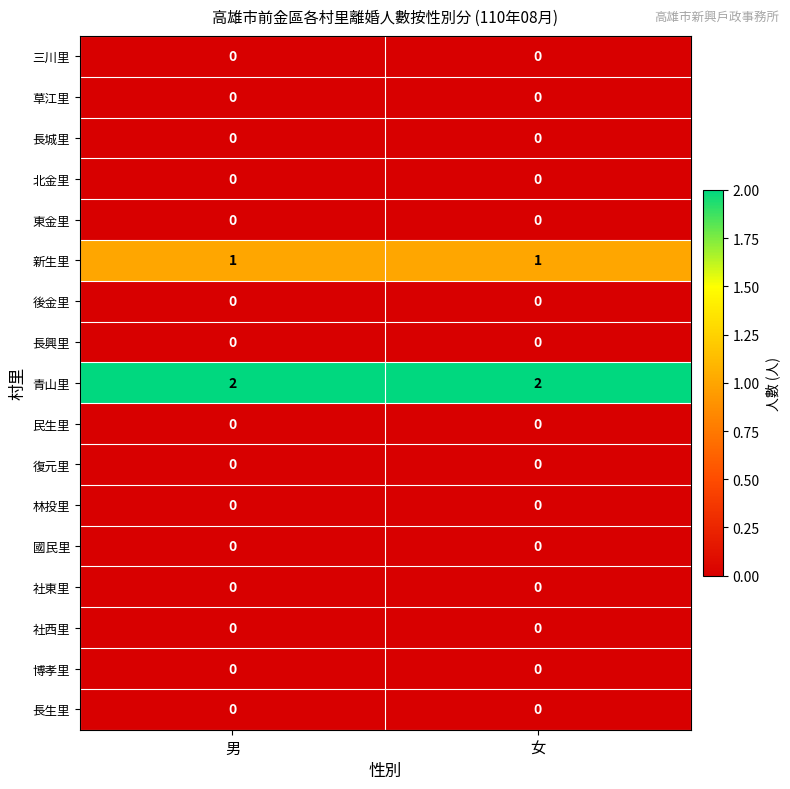

True or false: 社西里 has a value of 0 at 男.

True